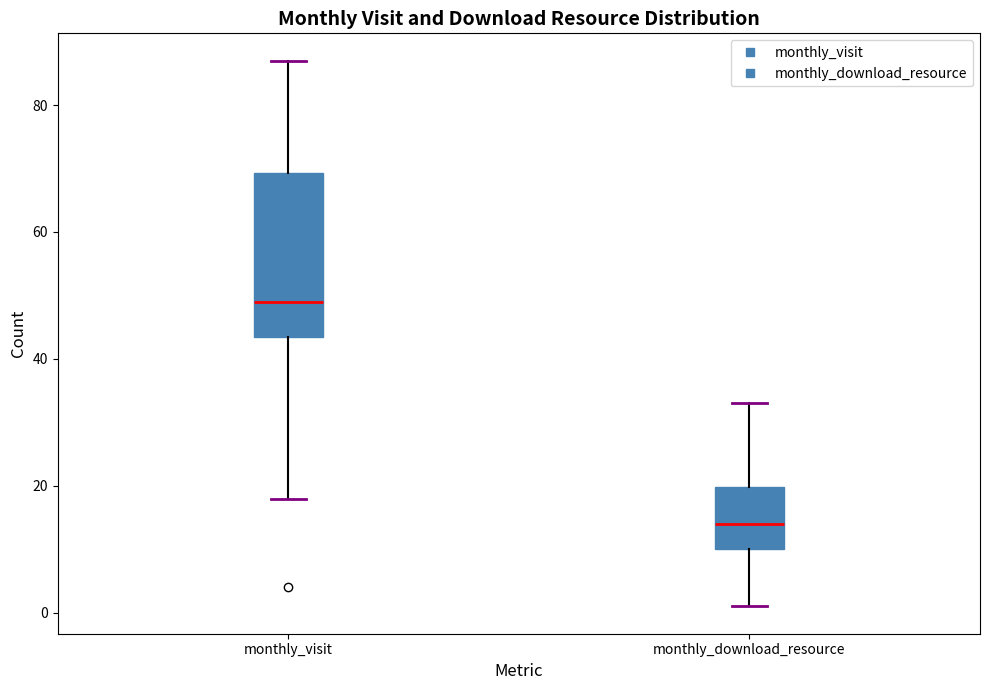

Reading left to right, transcribe this box plot: for each box, give where its median line is, the range the box spans, and where its two whiskers end, as read against the y-axis. The values are not printed on the chart, so give them approximately, as read against the axis.

monthly_visit: median 50, box 44 to 70, whiskers 18 to 88
monthly_download_resource: median 14, box 10 to 20, whiskers 2 to 34